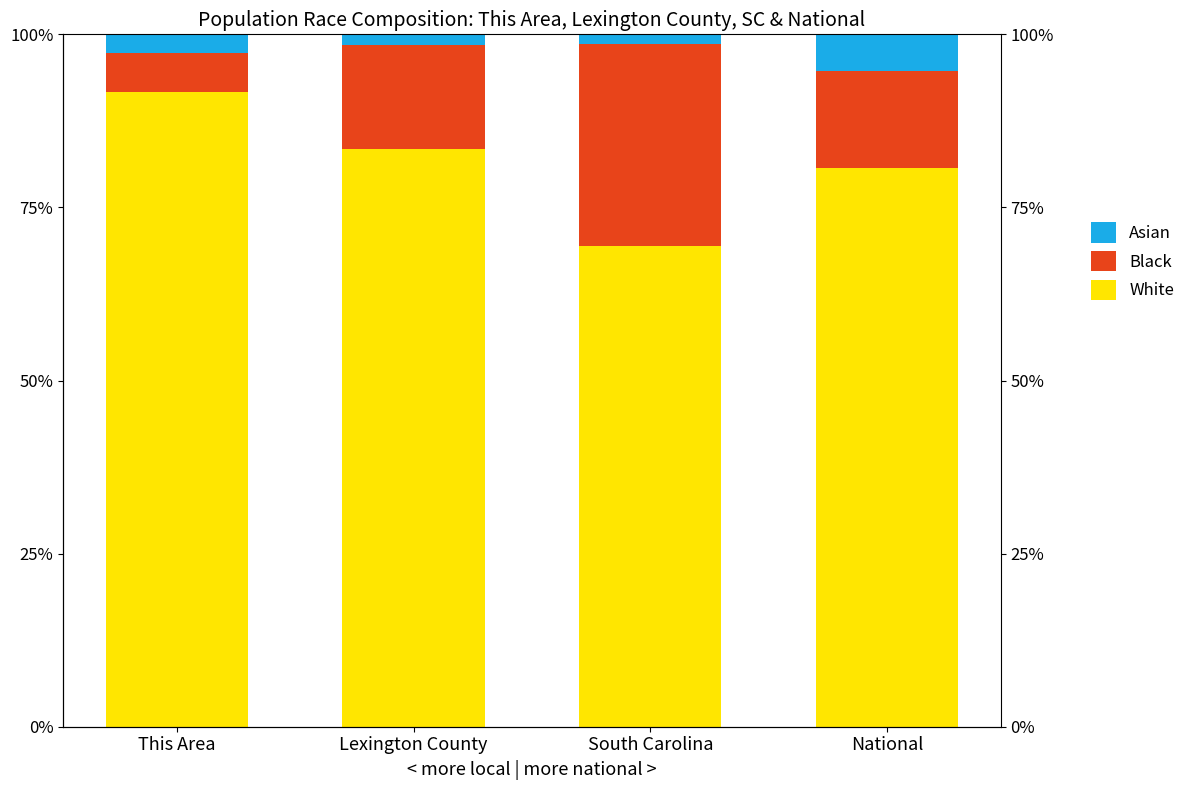

Which has a higher value, Lexington County or This Area?

This Area